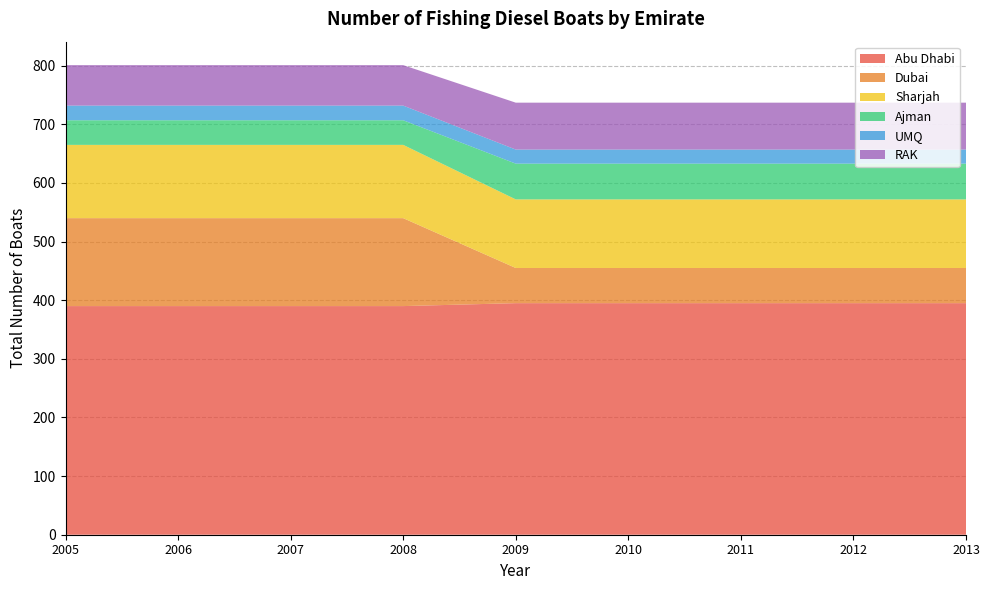

Reading left to right, extract all data points from this chart.

Abu Dhabi: 2005=390	2006=390	2007=390	2008=390	2009=395	2010=395	2011=395	2012=395	2013=395
Dubai: 2005=150	2006=150	2007=150	2008=150	2009=60	2010=60	2011=60	2012=60	2013=60
Sharjah: 2005=125	2006=125	2007=125	2008=125	2009=117	2010=117	2011=117	2012=117	2013=117
Ajman: 2005=42	2006=42	2007=42	2008=42	2009=61	2010=61	2011=61	2012=61	2013=61
UMQ: 2005=25	2006=25	2007=25	2008=25	2009=24	2010=24	2011=24	2012=24	2013=24
RAK: 2005=69	2006=69	2007=69	2008=69	2009=80	2010=80	2011=80	2012=80	2013=80